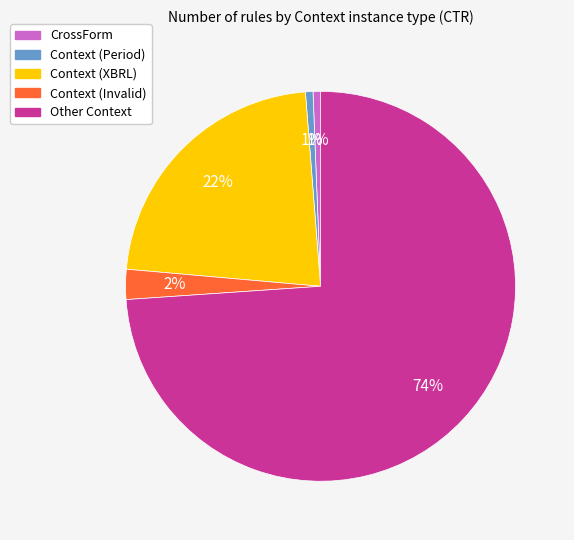

Is there a majority slice in this chart?

Yes